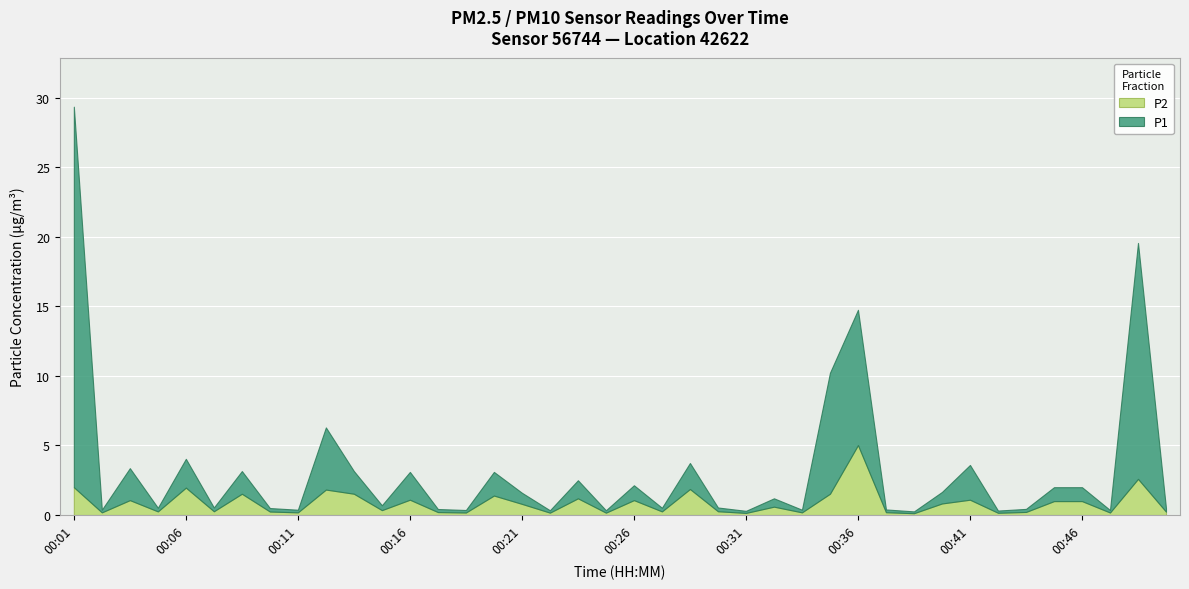

The value of P1 at 00:11 is 7.3. True or false?

False